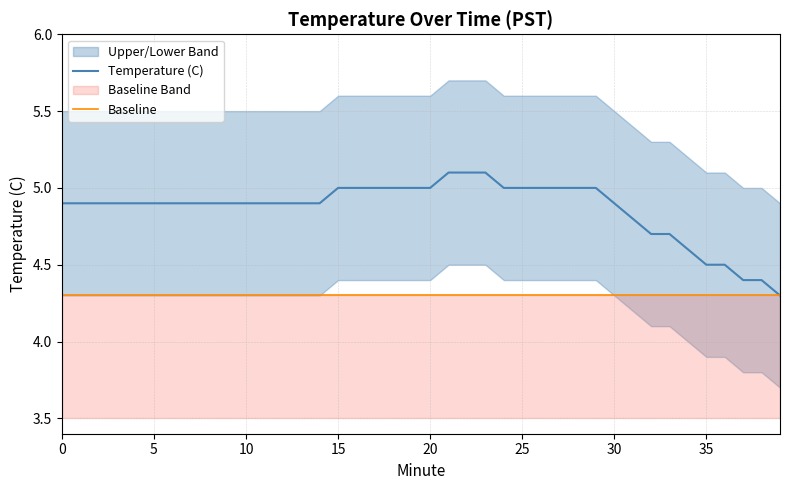

How many lines are shown in the chart?

2